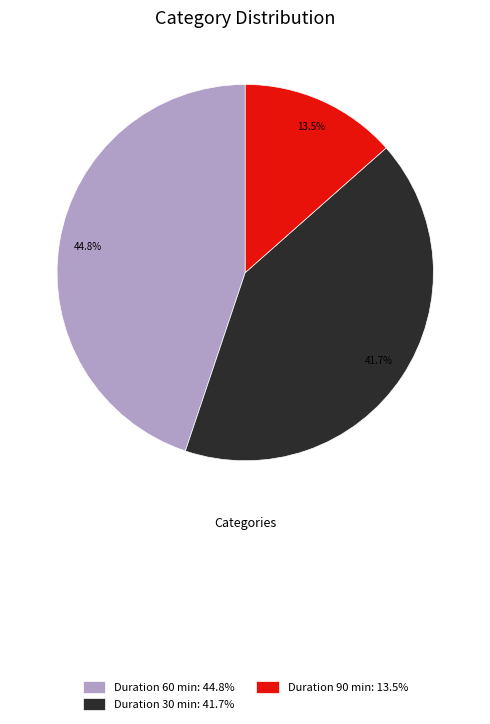

What percentage do Duration 60 min: 44.8% and Duration 30 min: 41.7% together represent?

86.5%